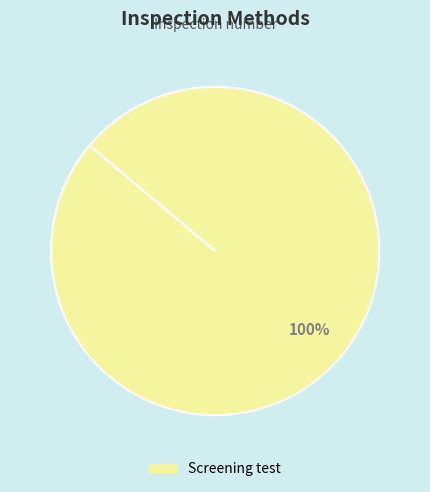

Is there any slice that represents more than half of the pie?

Yes